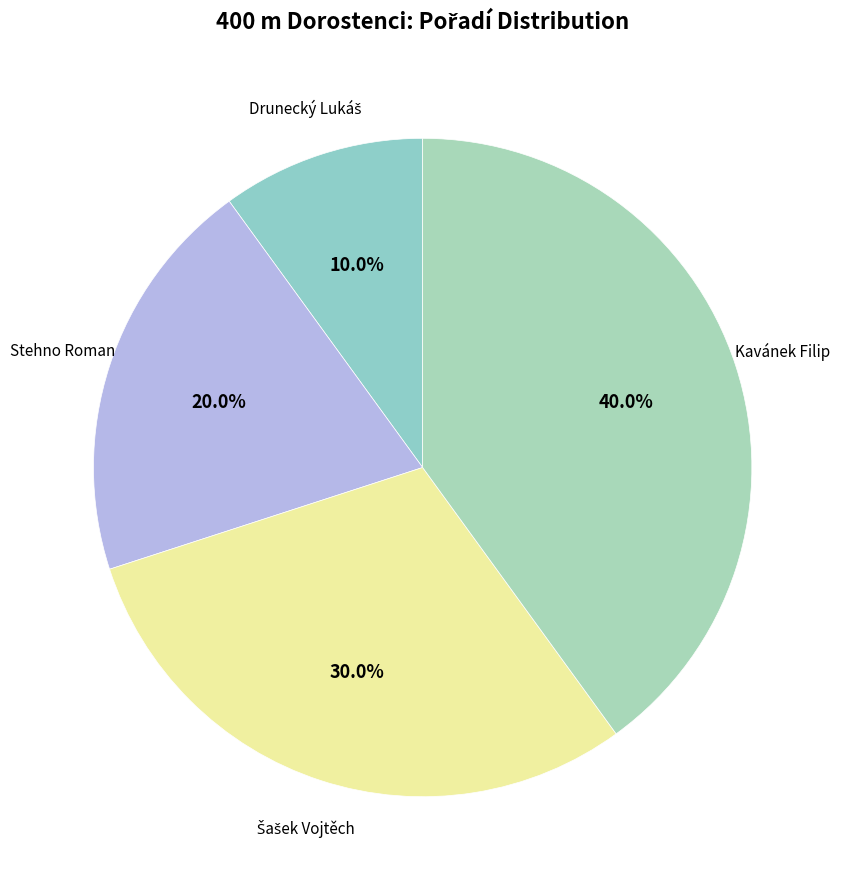

Is it true that Stehno Roman is 20% of the pie?

True